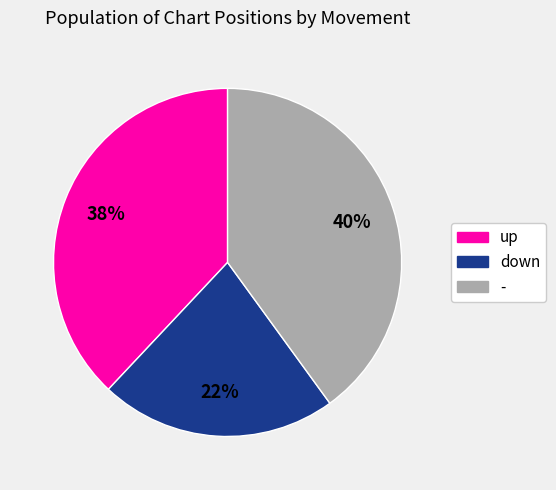

To the nearest percent, what is the combined percentage of up and -?

78%